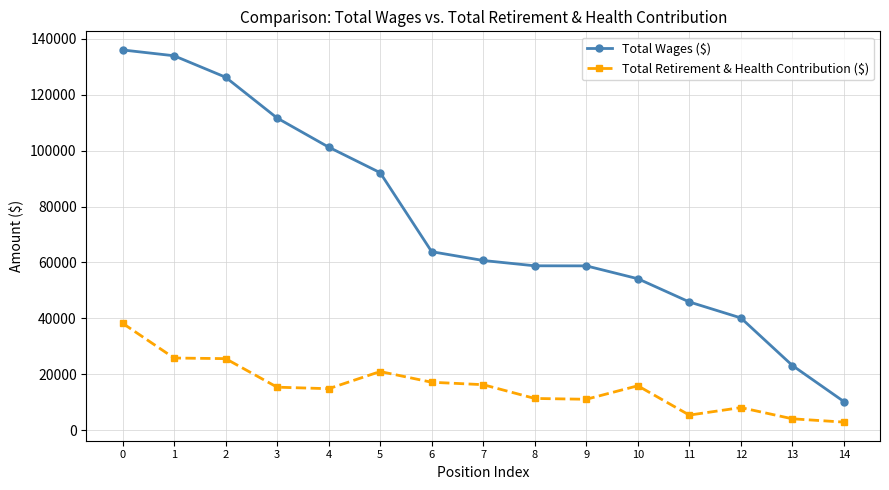

How many distinct data groups are displayed?

2